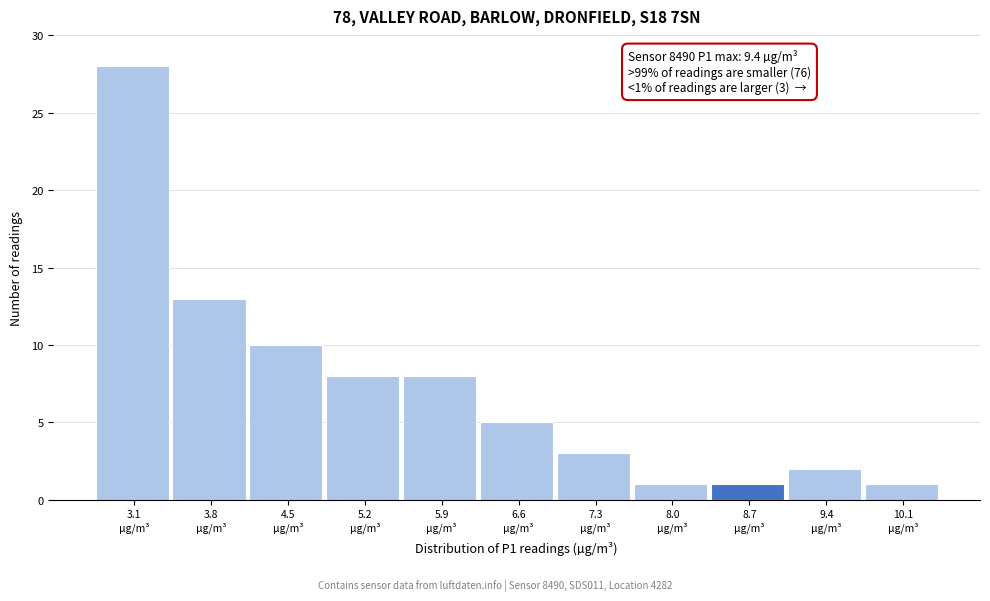

Reading left to right, what are all the values shown in this chart?

28	13	10	8	8	5	3	1	1	2	1